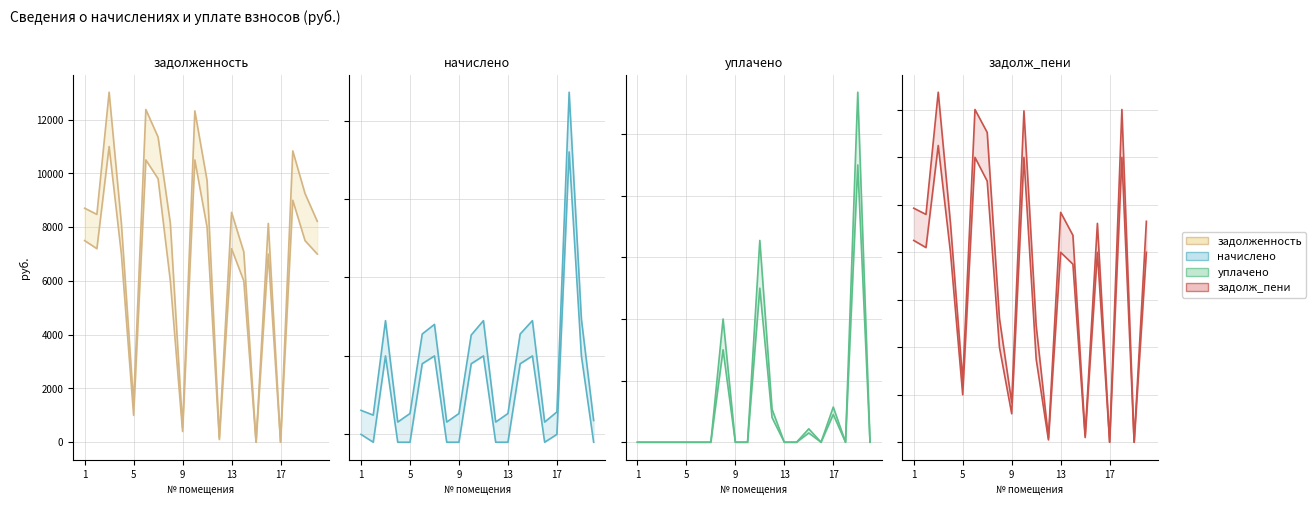

At how many categories does at least one series exceed 10710?

6